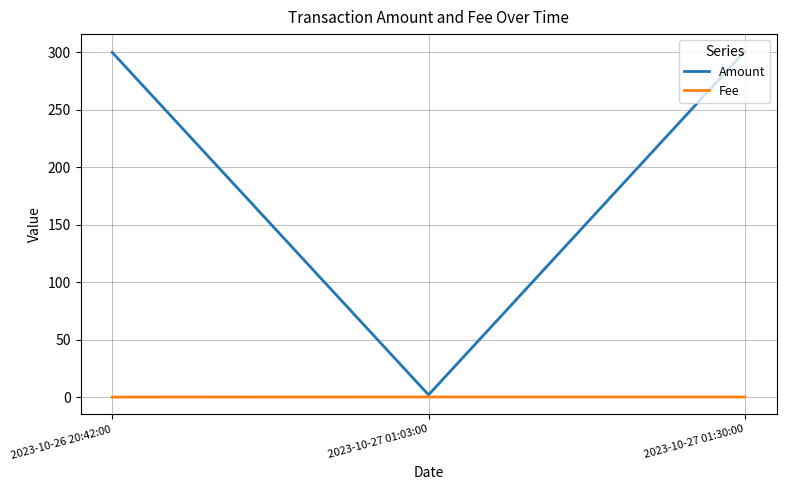

Is this an area chart (filled region under the line)?

No